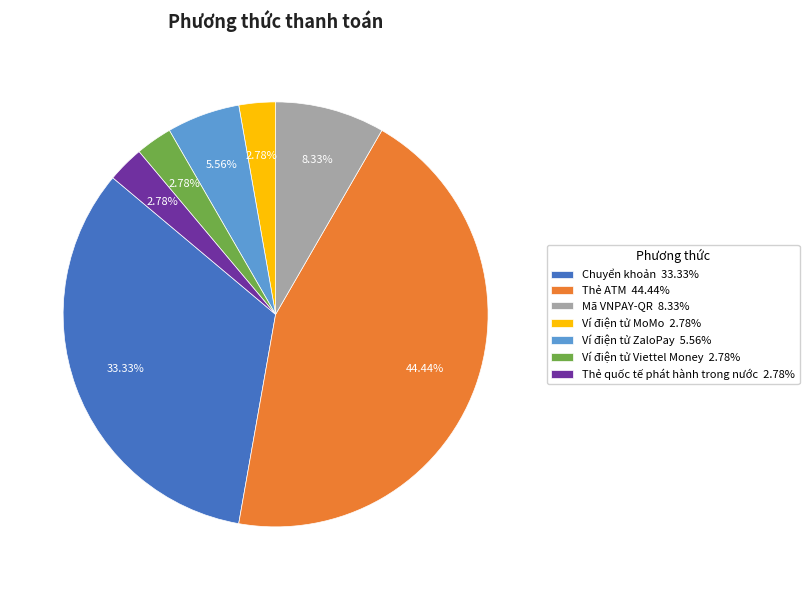

Count the number of slices in the pie.

7